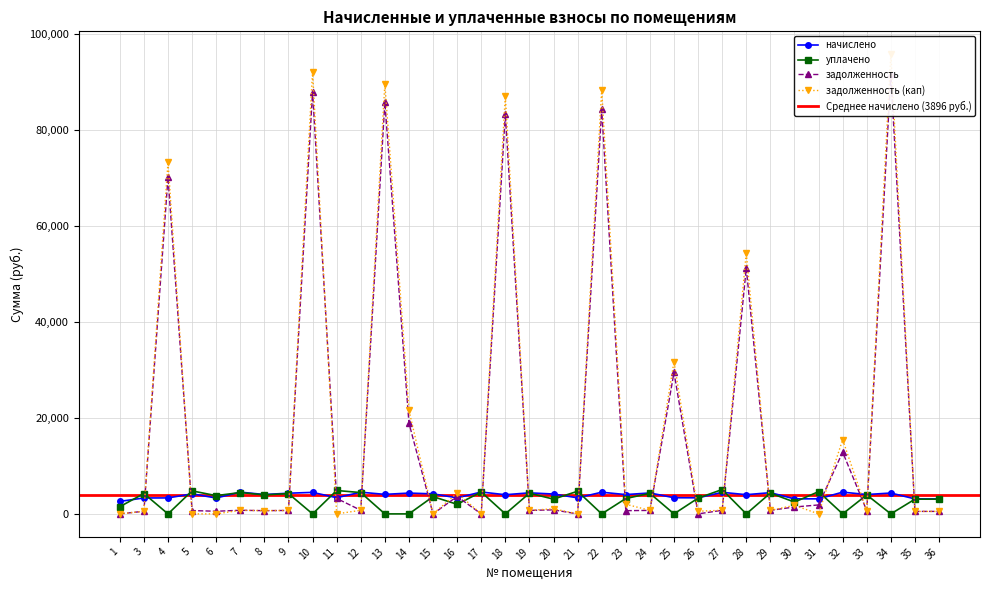

What is the sum of all начислено values?

136356.6